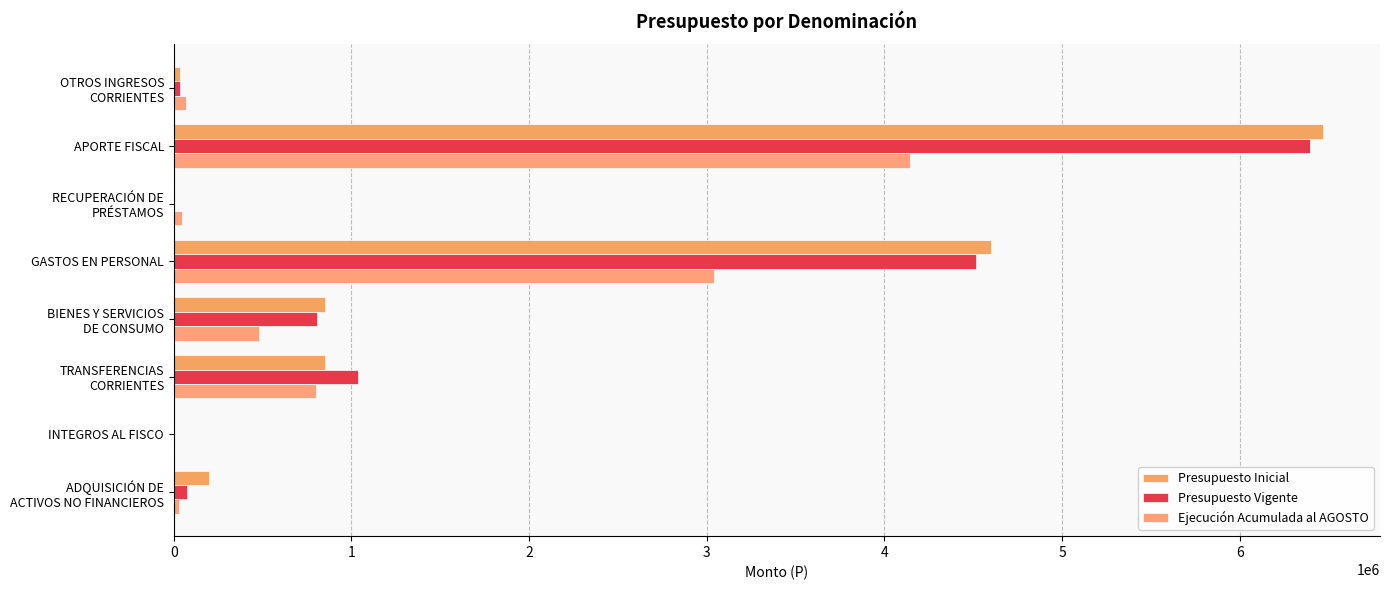

What is the difference between the maximum and minimum values in the Presupuesto Inicial series?

6465763